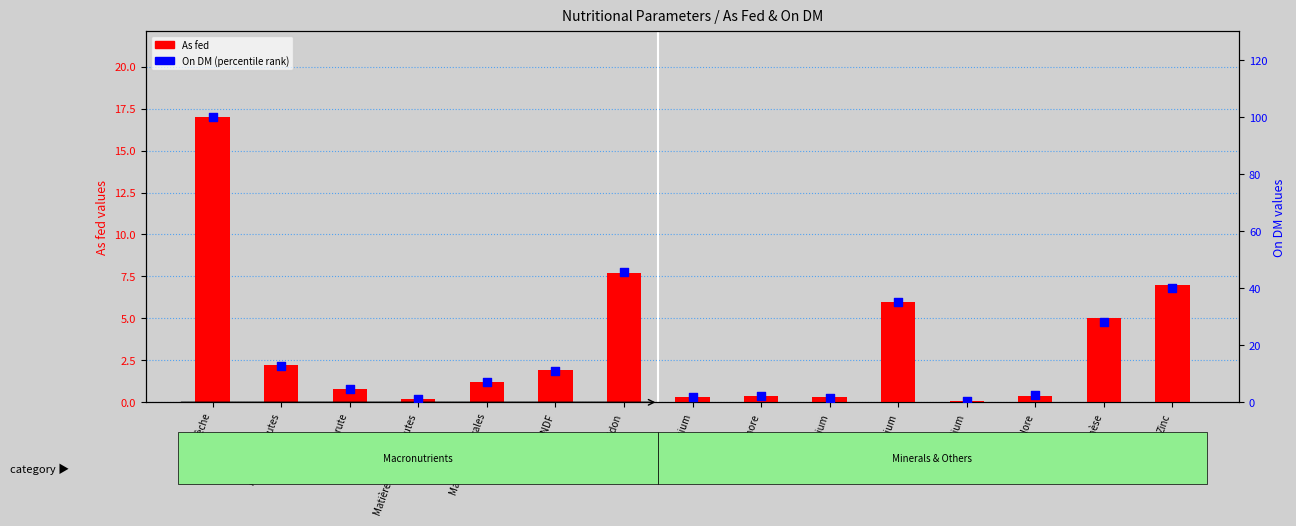

At how many categories does at least one series exceed 65?

1